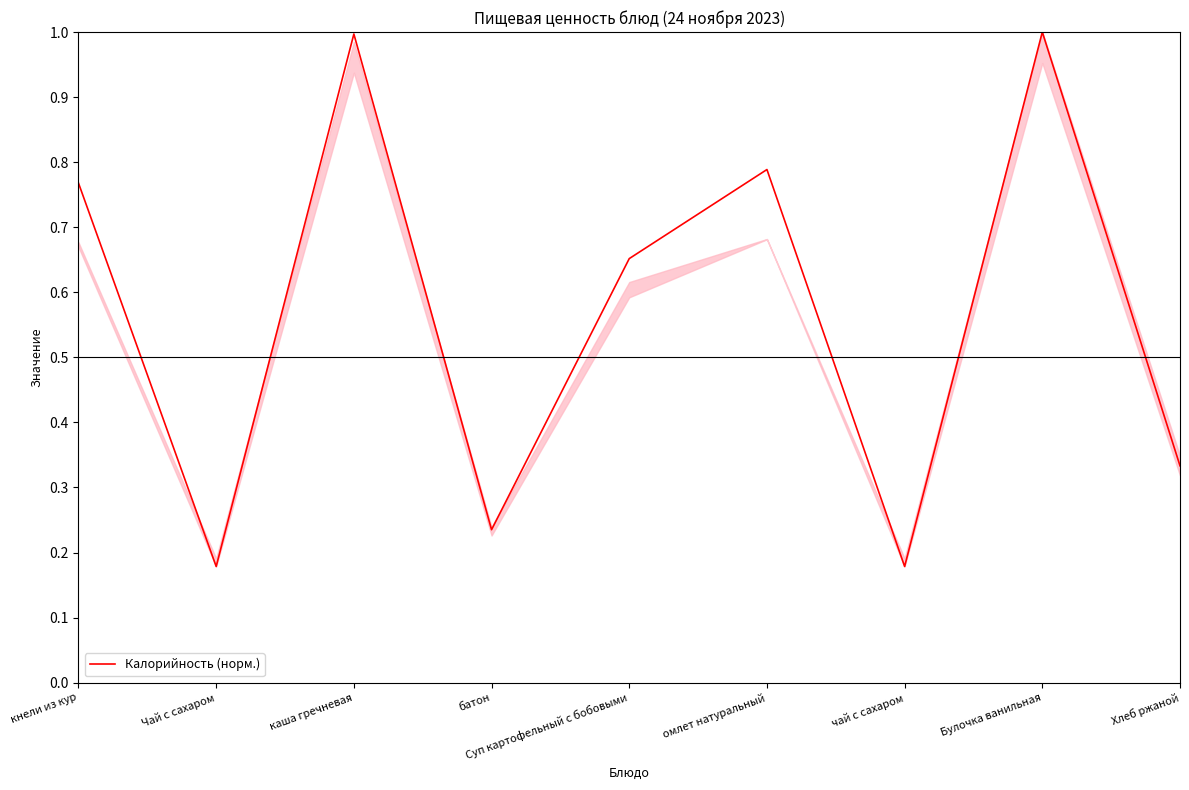

What position from the left is кнели из кур?

1